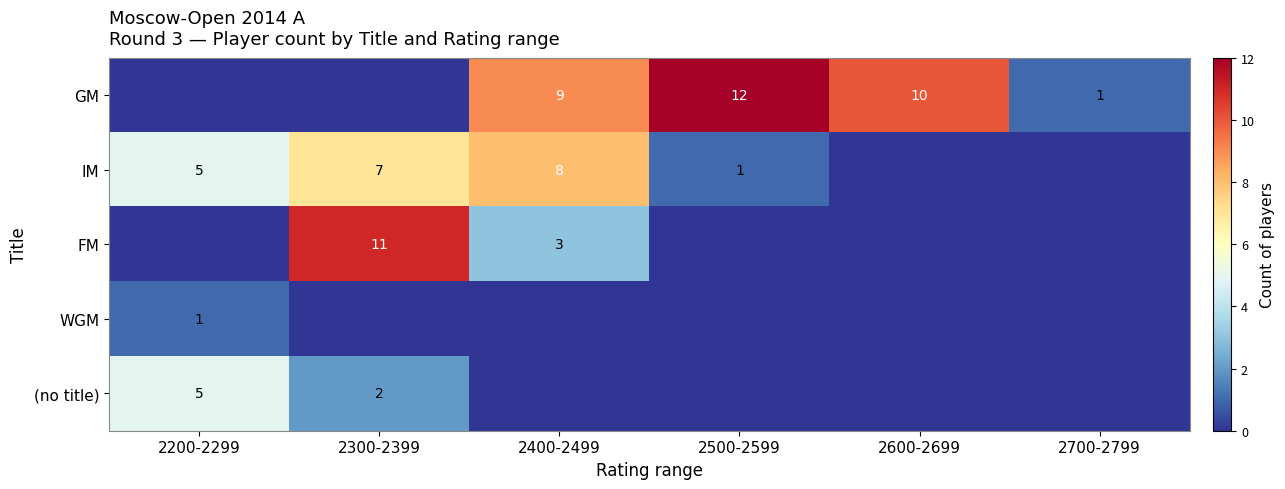

True or false: IM has a value of 5 at 2200-2299.

True